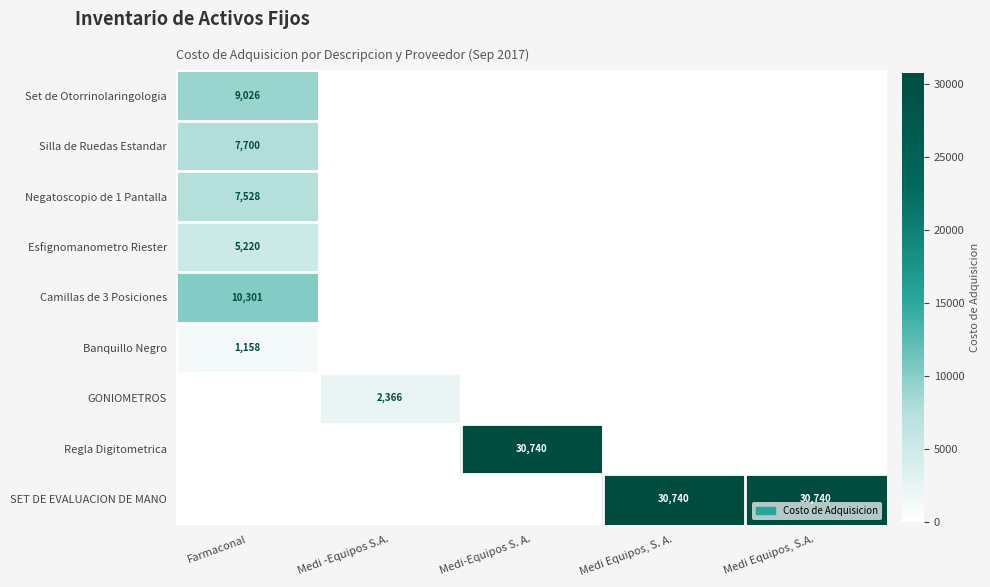

Is it true that GONIOMETROS equals 3868 at Medi -Equipos S.A.?

False